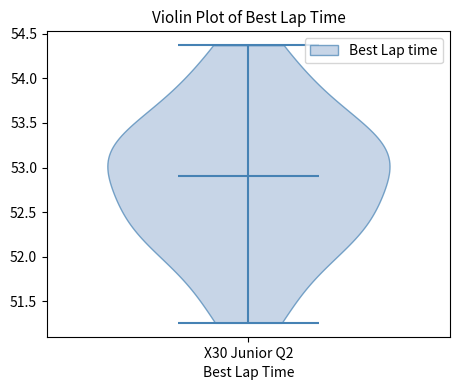

What is the highest point the violin for X30 Junior Q2 reaches on the y-axis? The values are not printed on the chart, so give them approximately, as read against the axis.

54.35